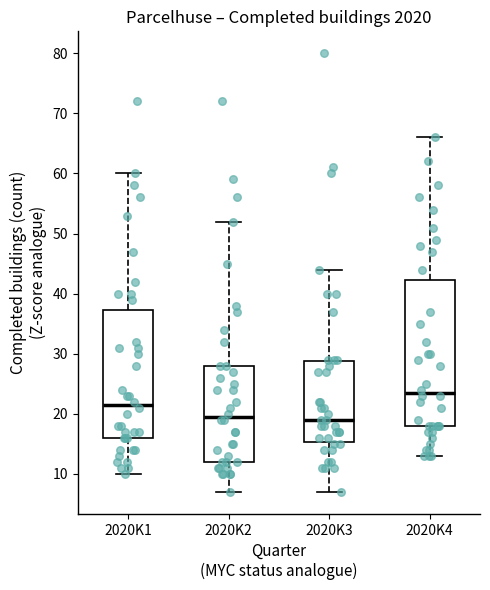

Which box has the highest median line?

2020K4